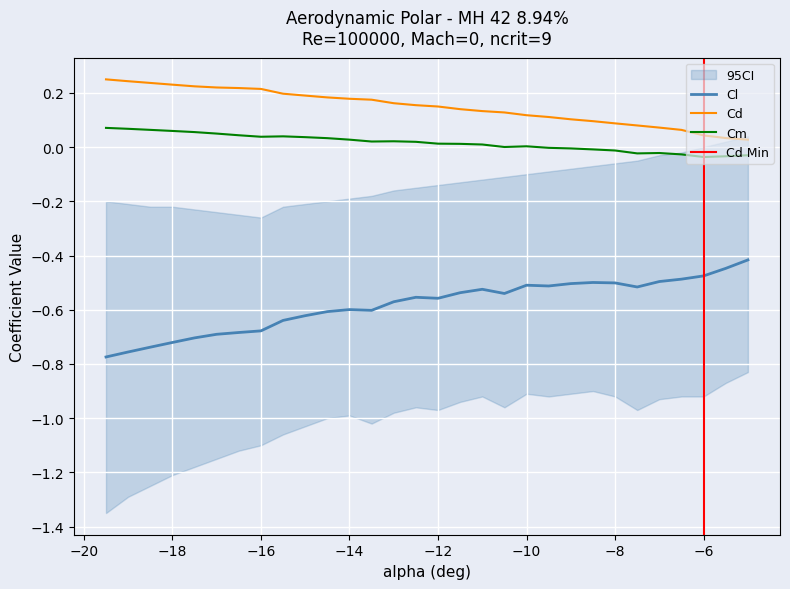

How many distinct data groups are displayed?

3